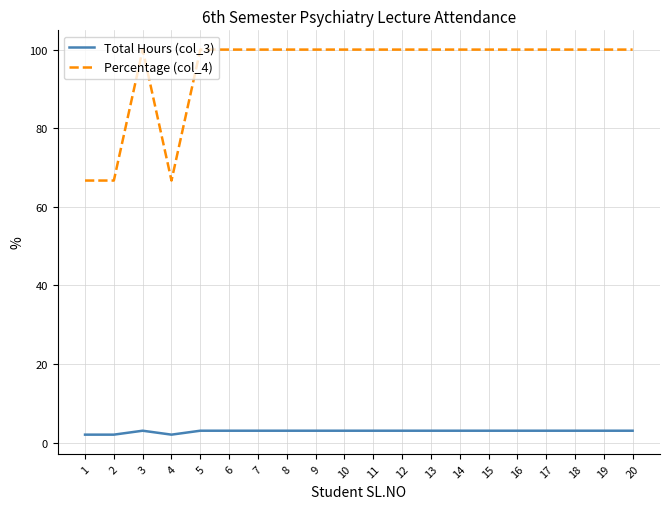

True or false: Total Hours (col_3) has a value of 3.0 at 16.

True